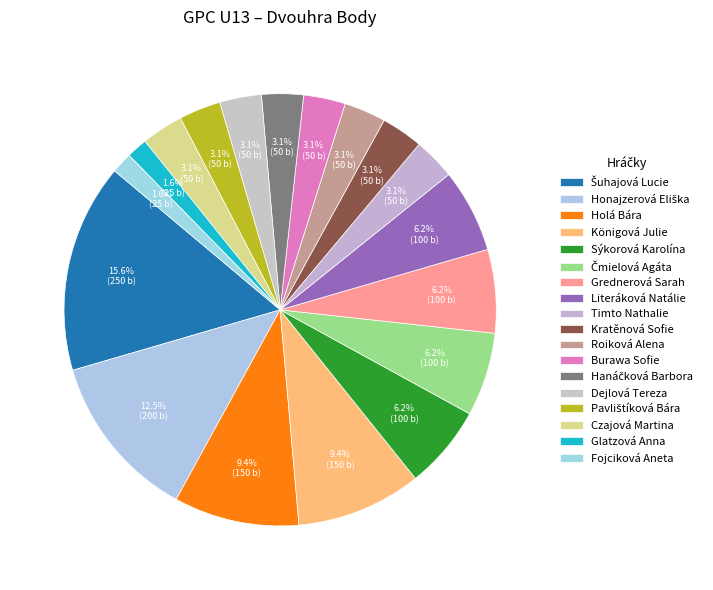

Count the number of slices in the pie.

18